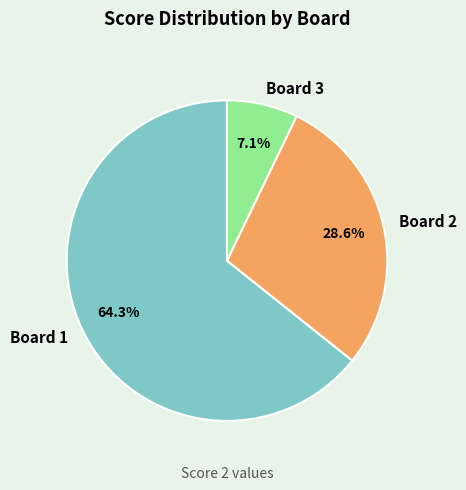

Count the number of slices in the pie.

3